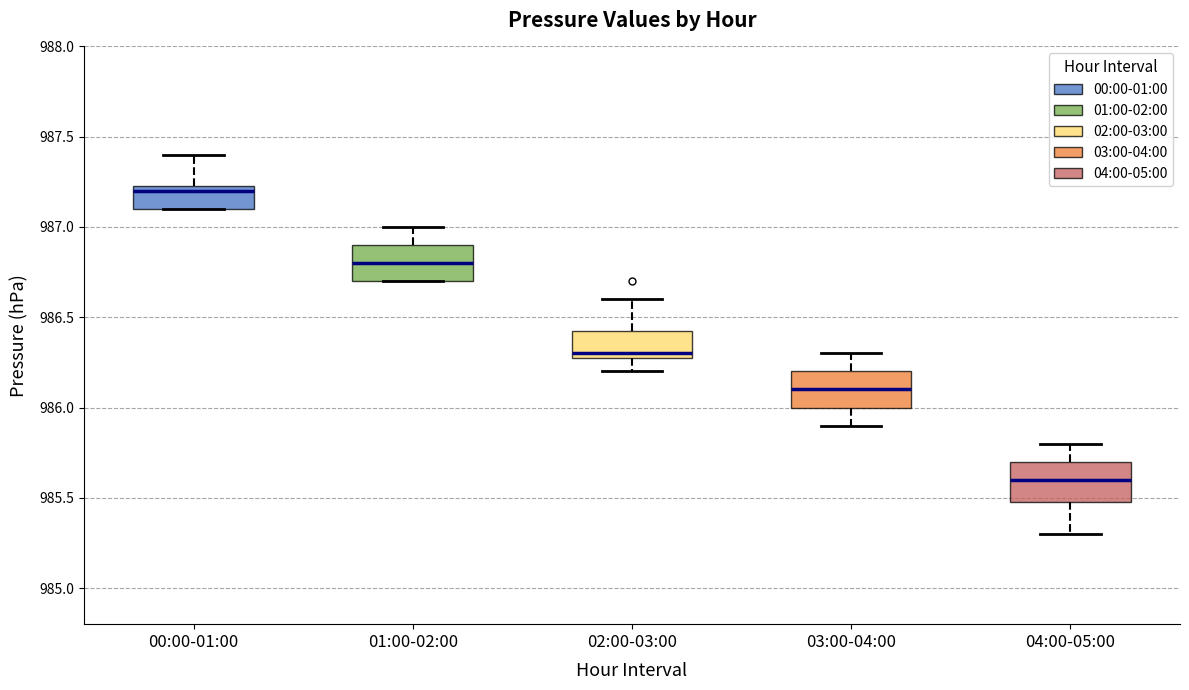

Which box's median line is the lowest?

04:00-05:00